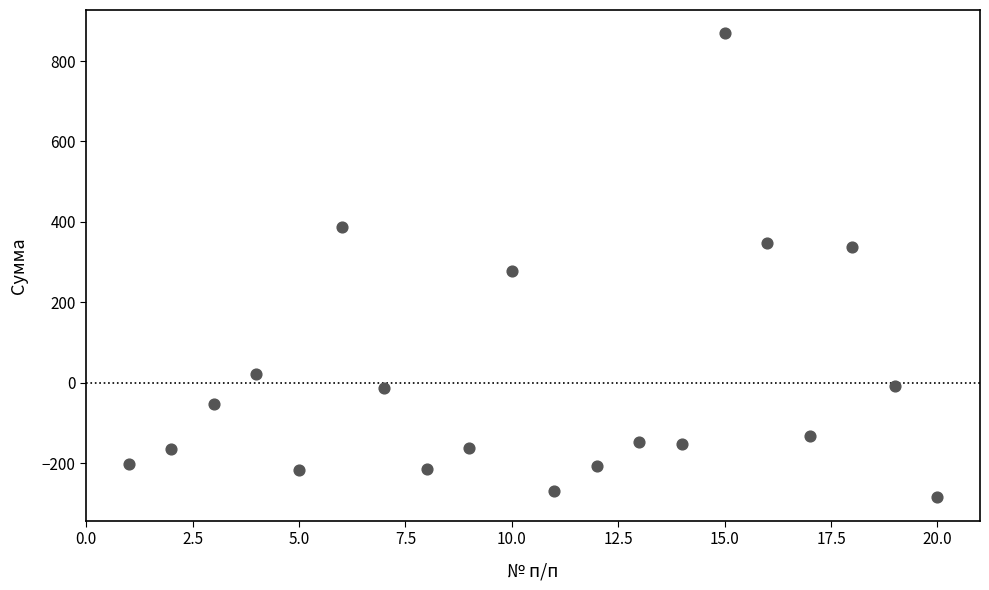

What is the range of X values (max minus min)?

19.0